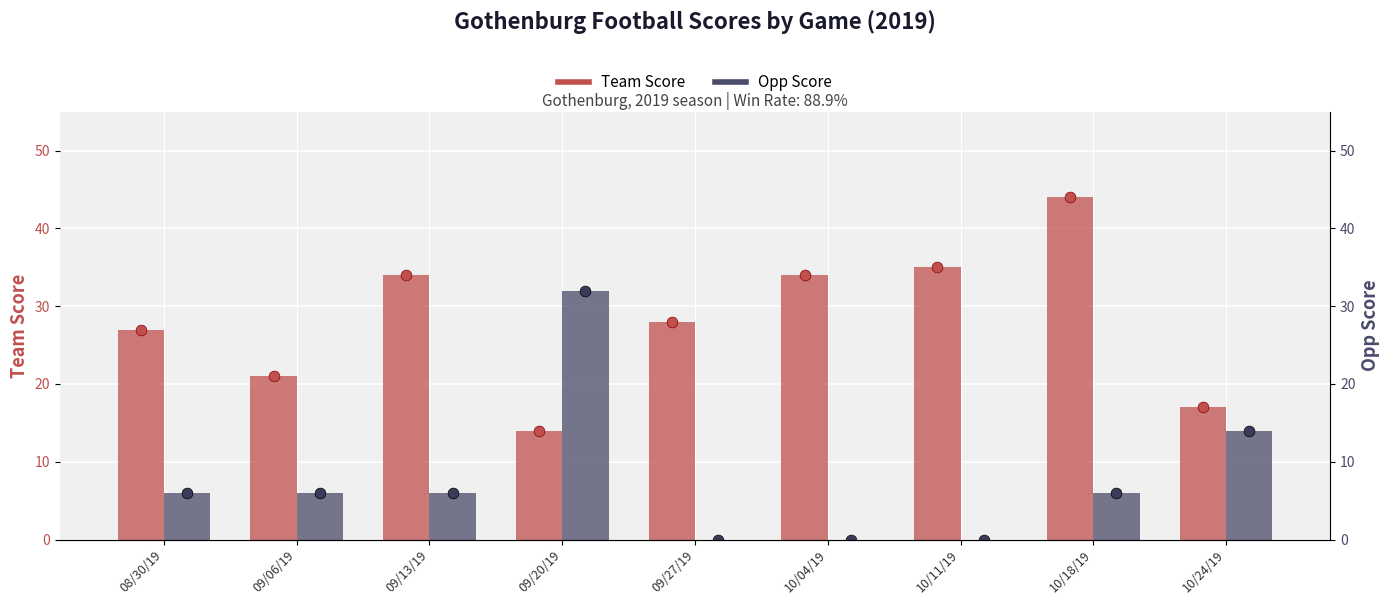

What are all the series names shown in the legend?

Team Score, Opp Score